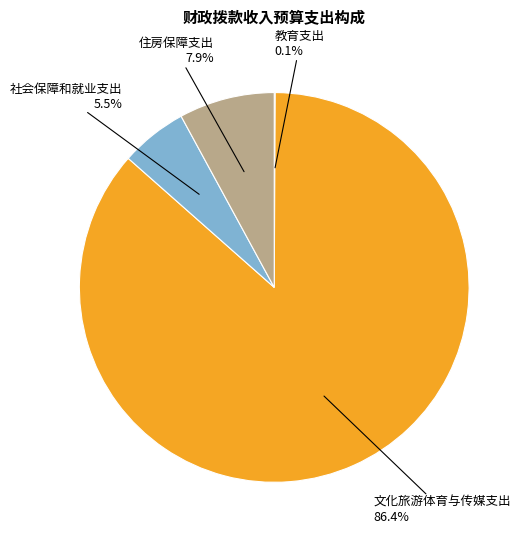

Does any single category account for the majority?

Yes